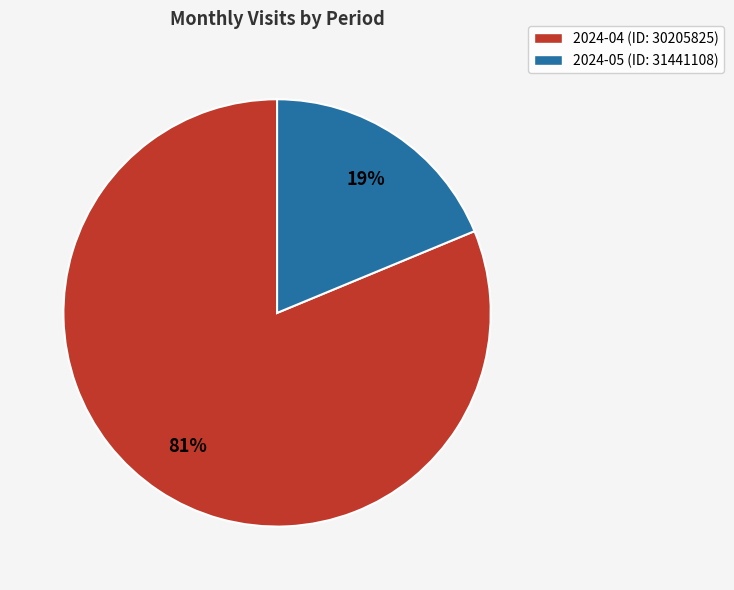

Approximately how many times larger is the value at 2024-04 (ID: 30205825) compared to 2024-05 (ID: 31441108)?

4.3